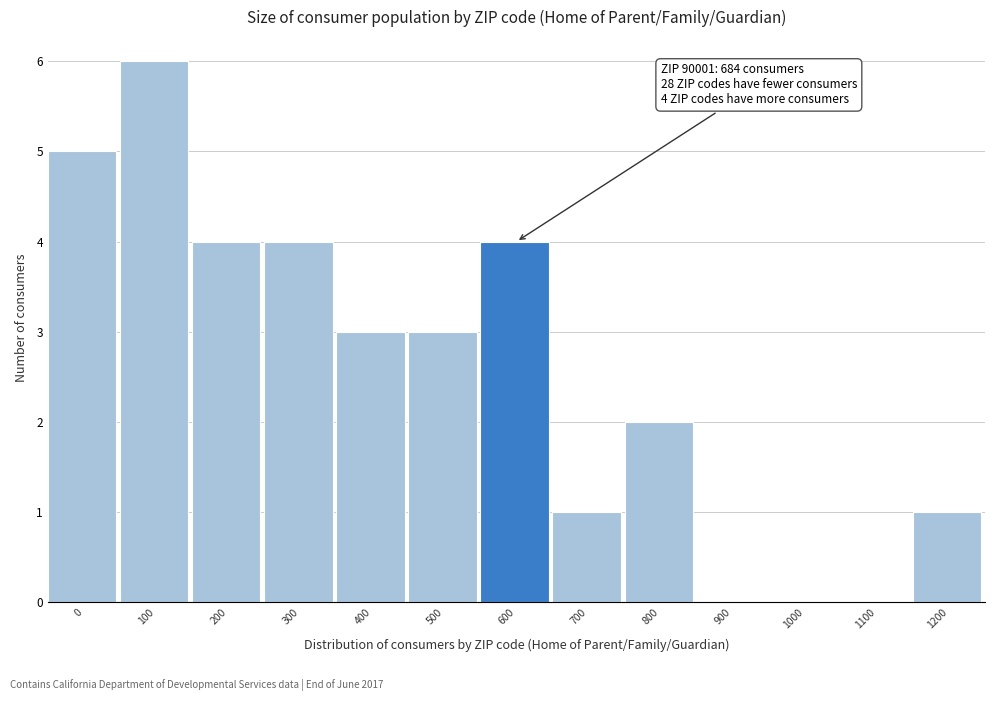

Reading left to right, what are all the values shown in this chart?

0=5	100=6	200=4	300=4	400=3	500=3	600=4	700=1	800=2	900=0	1000=0	1100=0	1200=1